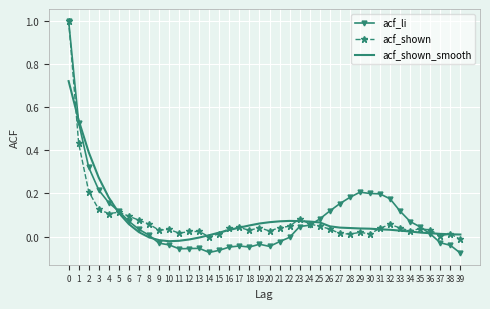

True or false: acf_li has a value of 0.2 at 31.

True